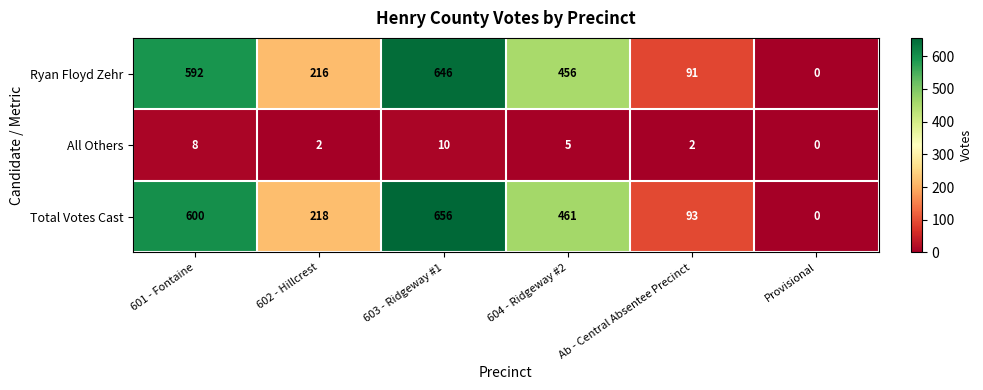

At which label is All Others closest to 5?

604 - Ridgeway #2